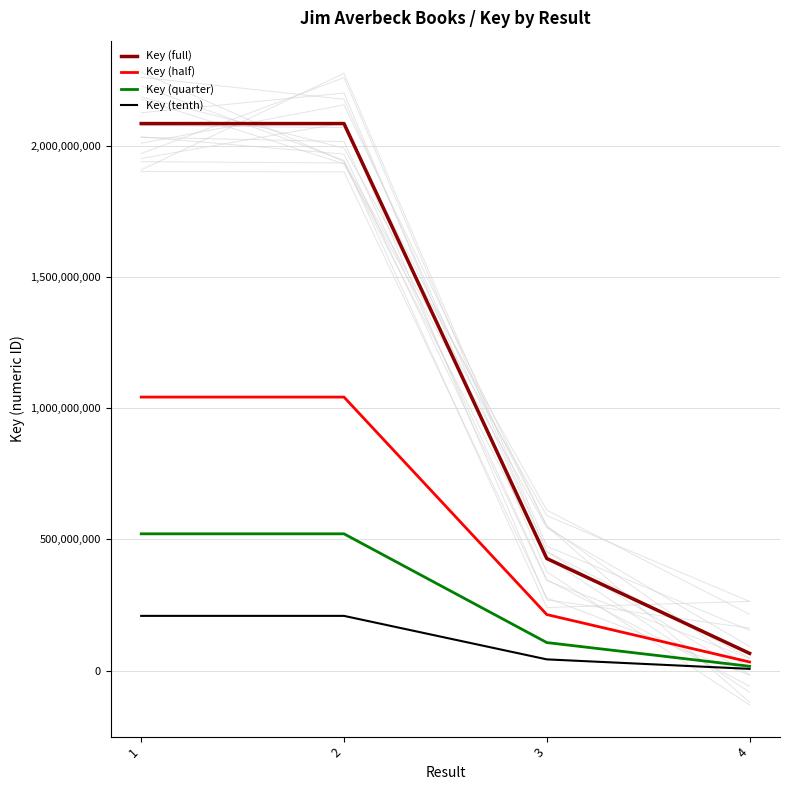

Is it true that Key (half) equals 433529198 at 1?

False